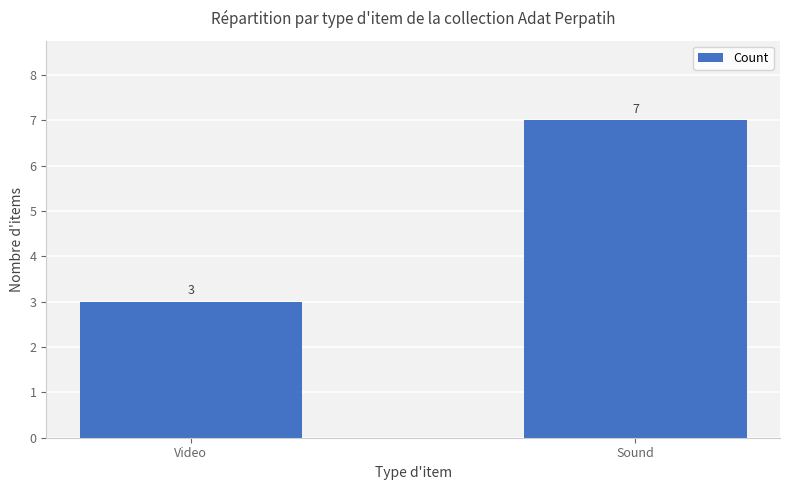

What is the sum of the values at Video and Sound?

10